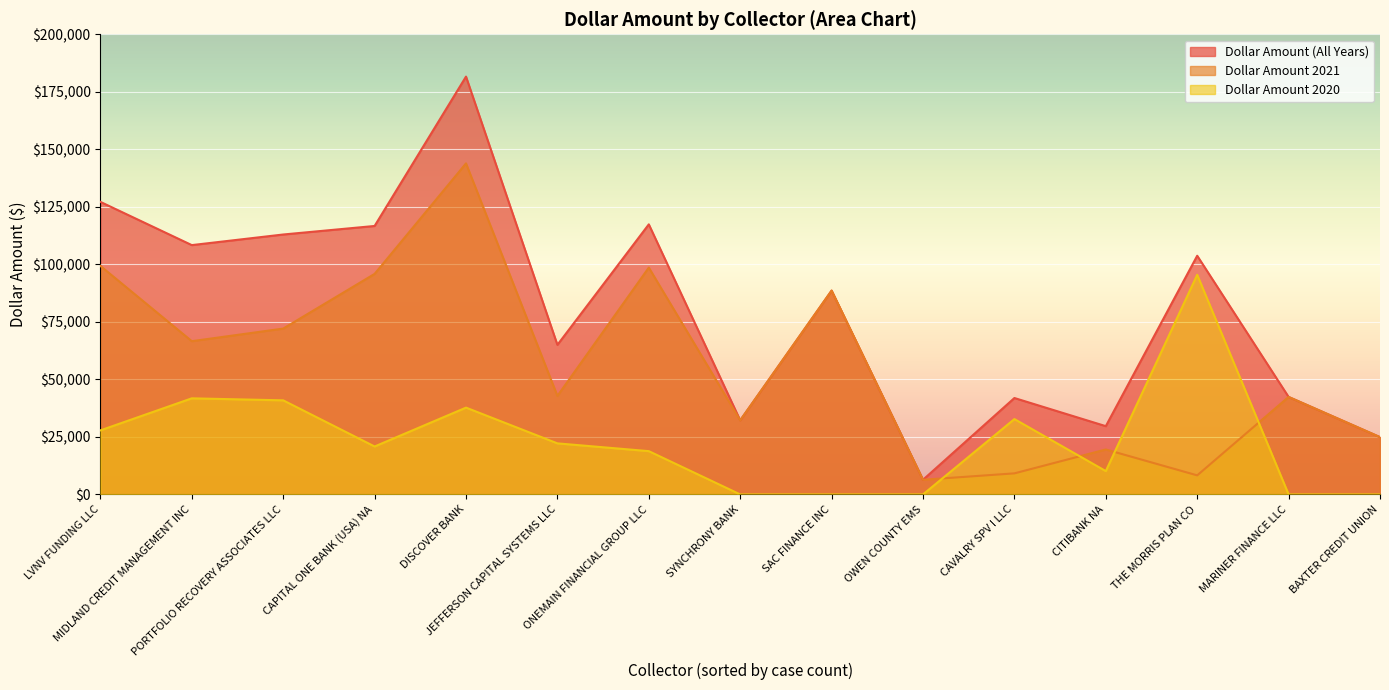

List the series in order of their overall mean, highest first.

Dollar Amount (All Years), Dollar Amount 2021, Dollar Amount 2020